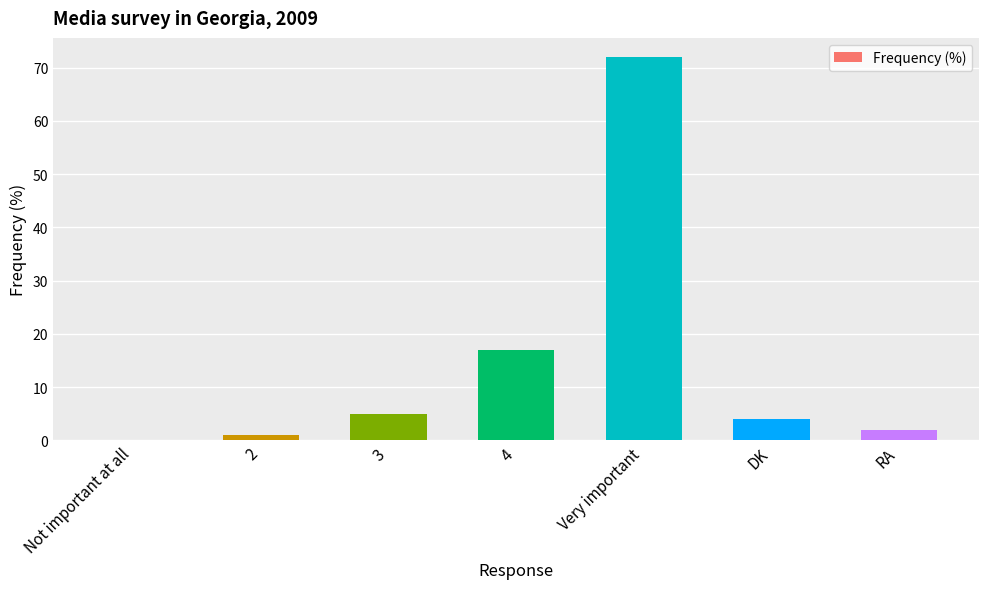

What is the change in value from 4 to DK?

-13